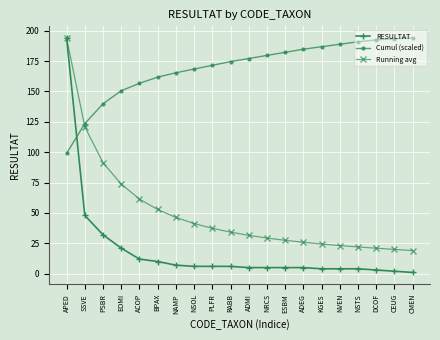

The Cumul (scaled) series shows 161.8 at BPAX. True or false?

True